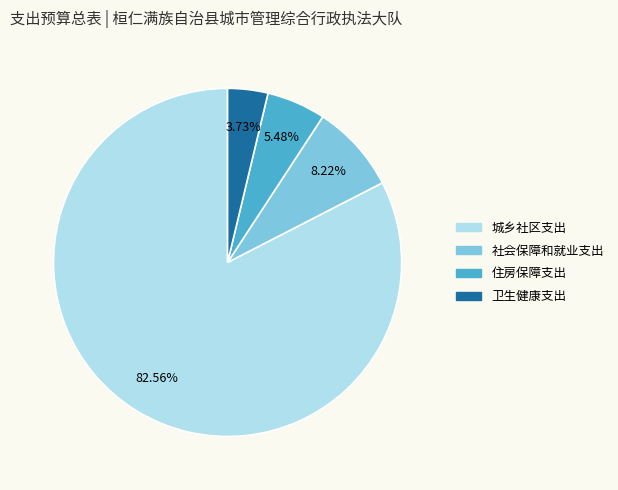

Count the number of slices in the pie.

4